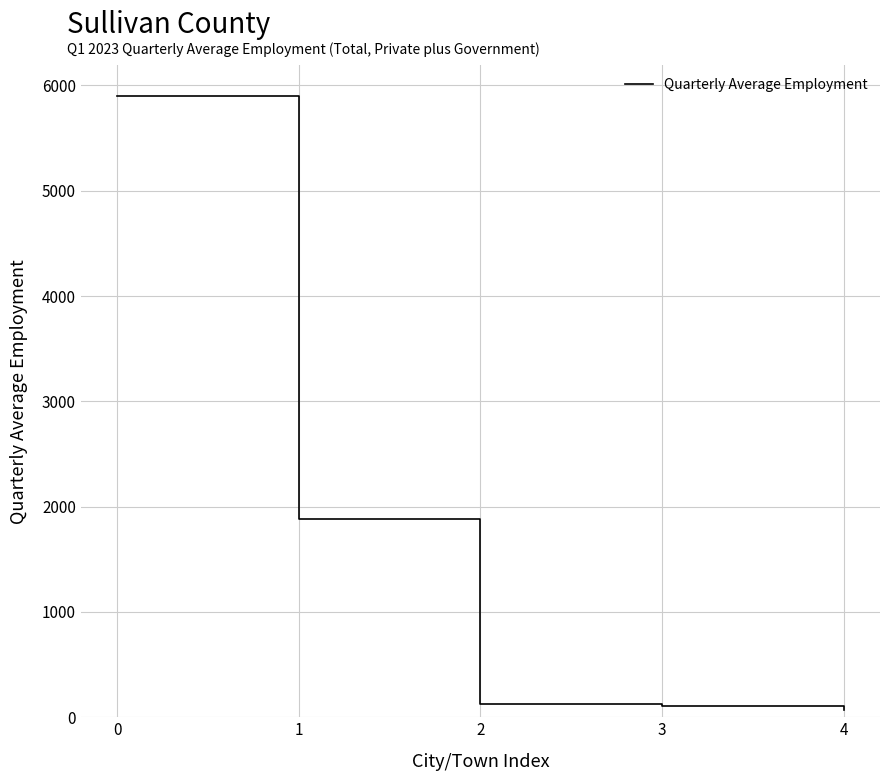

The chart shows a value of 127 at 2. True or false?

True